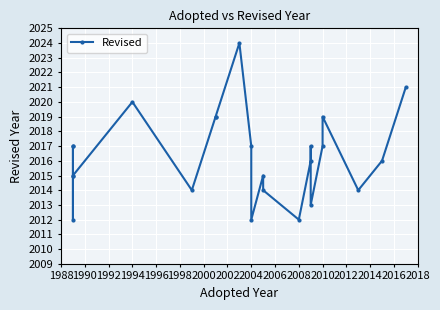

Reading right to left, transcribe all the data shown in this chart.

2021	2016	2014	2019	2017	2013	2017	2016	2012	2014	2015	2012	2017	2024	2019	2019	2014	2020	2015	2017	2017	2012	2015